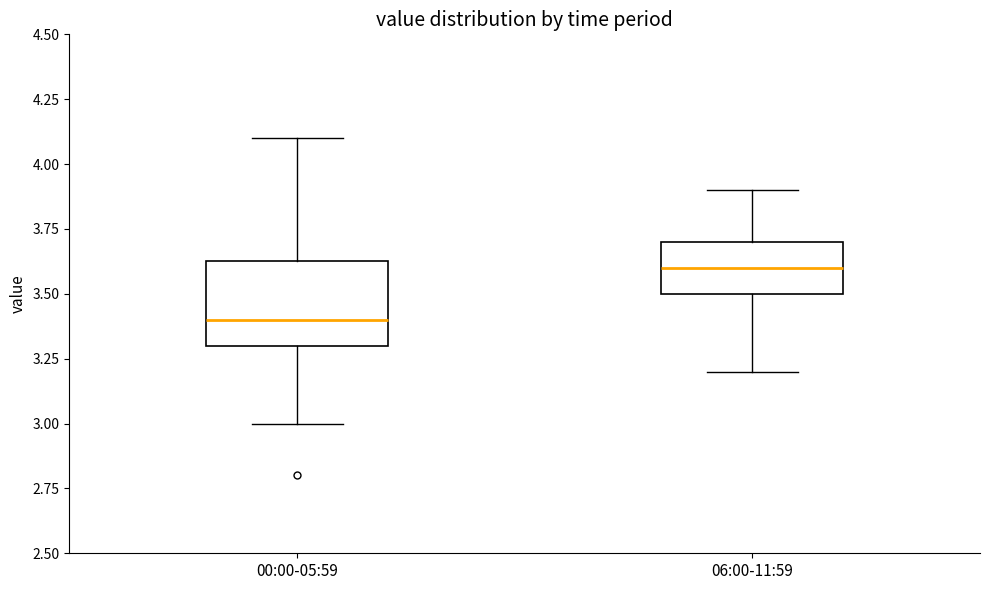

Which box has the lowest median line?

00:00-05:59